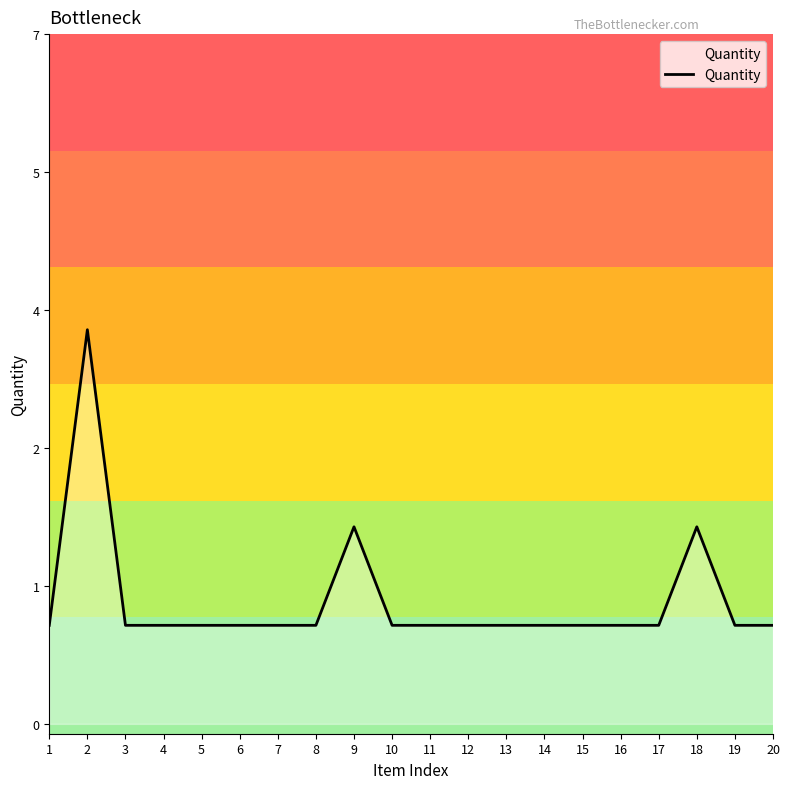

List the labels in order of value, largest first.

2, 9, 18, 1, 3, 4, 5, 6, 7, 8, 10, 11, 12, 13, 14, 15, 16, 17, 19, 20